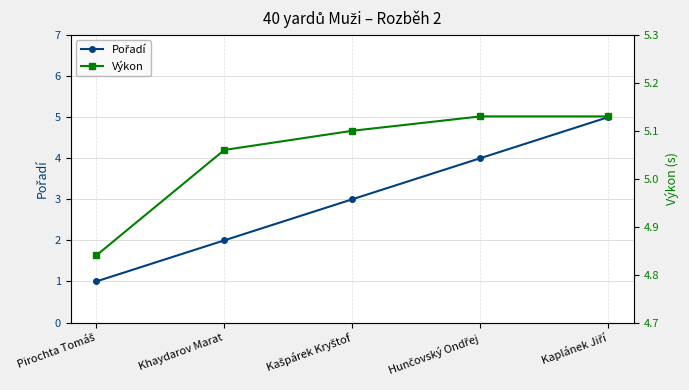

The value of Výkon at Hunčovský Ondřej is 1.9. True or false?

False